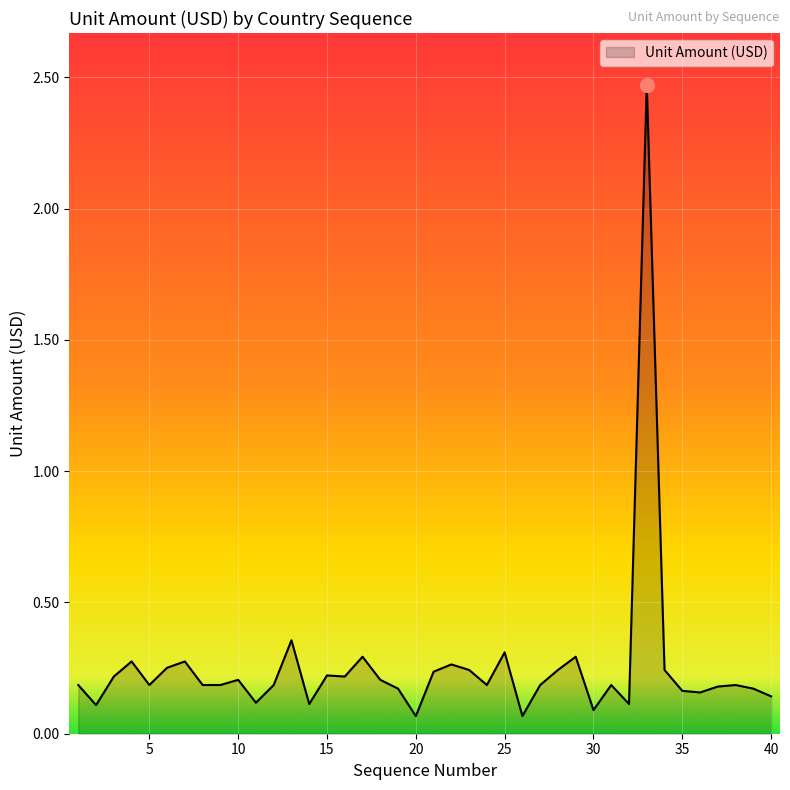

What is the difference between the maximum and minimum values?

2.4